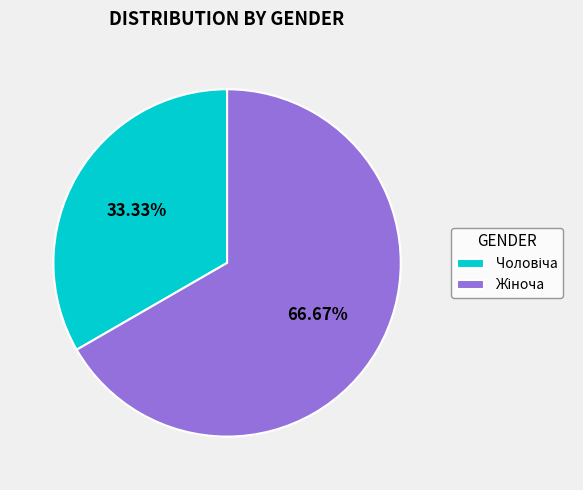

To the nearest percent, what portion does Жіноча represent?

67%